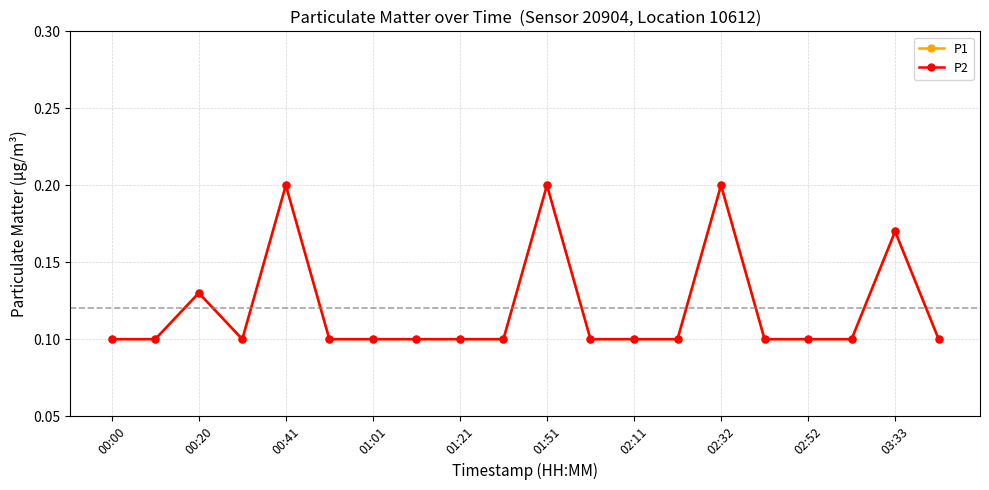

What is the lowest value of the P1 series?

0.1